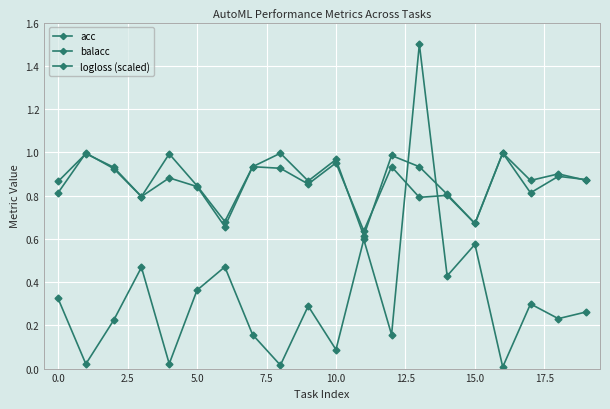

What is the label of the 8th point from the right?

12